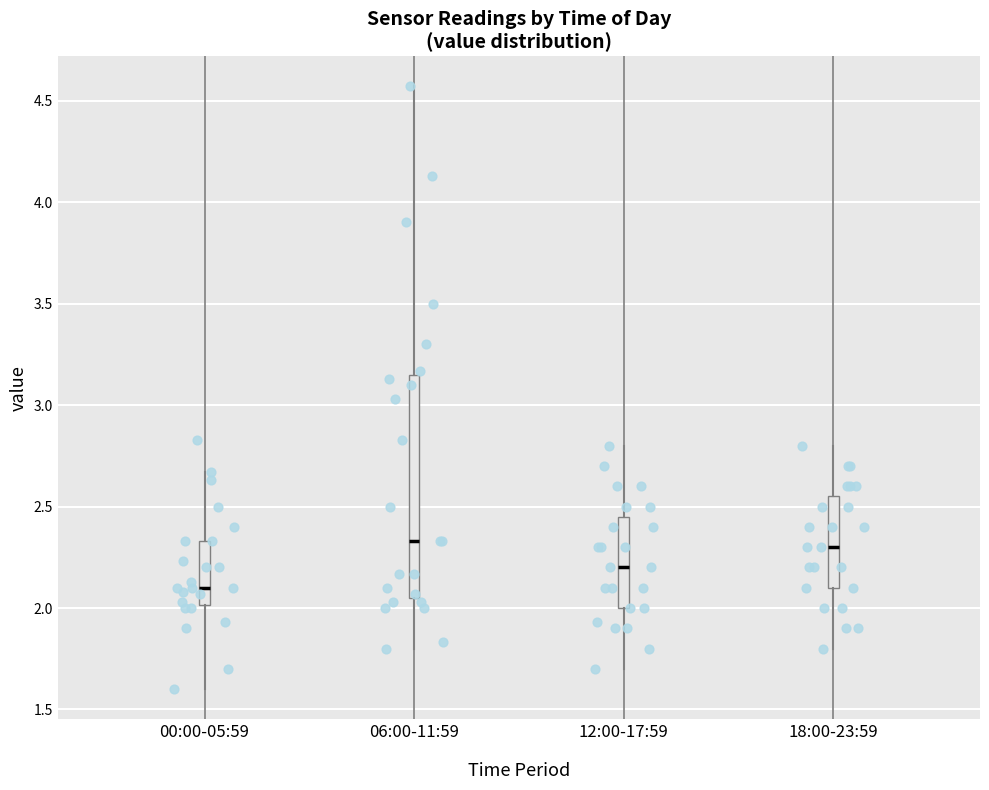

Reading left to right, transcribe this box plot: for each box, give where its median line is, the range the box spans, and where its two whiskers end, as read against the y-axis. The values are not printed on the chart, so give them approximately, as read against the axis.

00:00-05:59: median 2.10, box 2.00 to 2.35, whiskers 1.60 to 2.65
06:00-11:59: median 2.35, box 2.05 to 3.15, whiskers 1.80 to 4.55
12:00-17:59: median 2.20, box 2.00 to 2.45, whiskers 1.70 to 2.80
18:00-23:59: median 2.30, box 2.10 to 2.55, whiskers 1.80 to 2.80